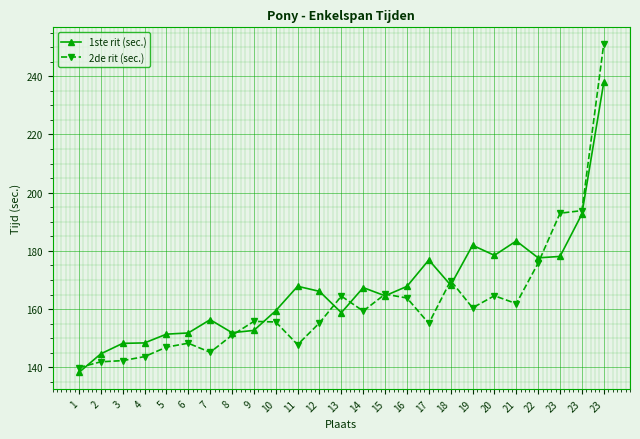

Is it true that 2de rit (sec.) equals 228.0 at 4?

False